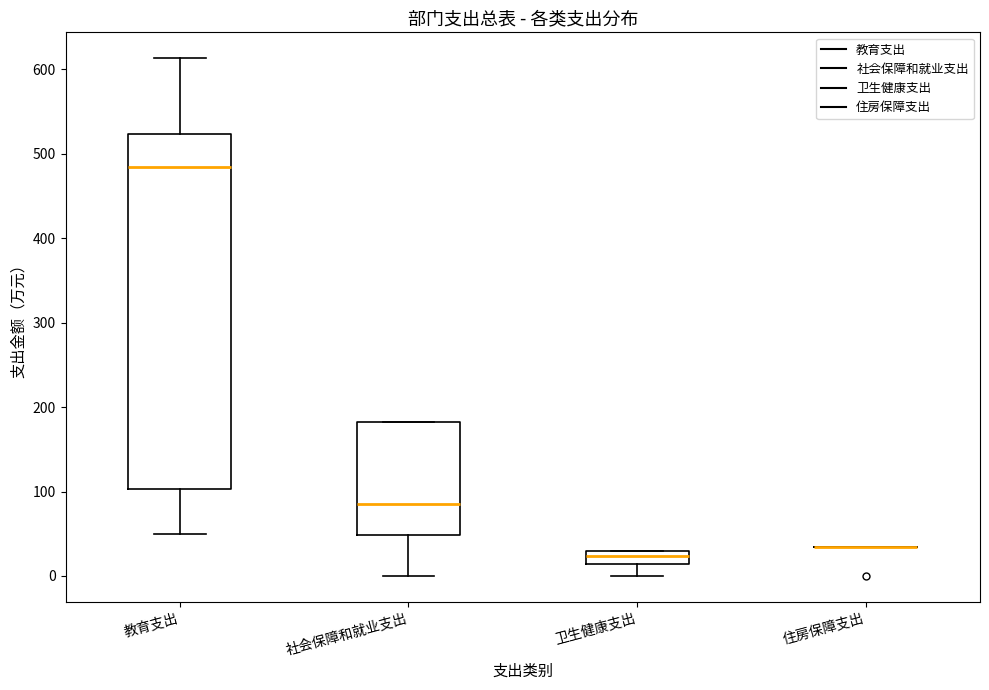

Where does the median line of the box for 教育支出 sit on the y-axis? The values are not printed on the chart, so give them approximately, as read against the axis.

480